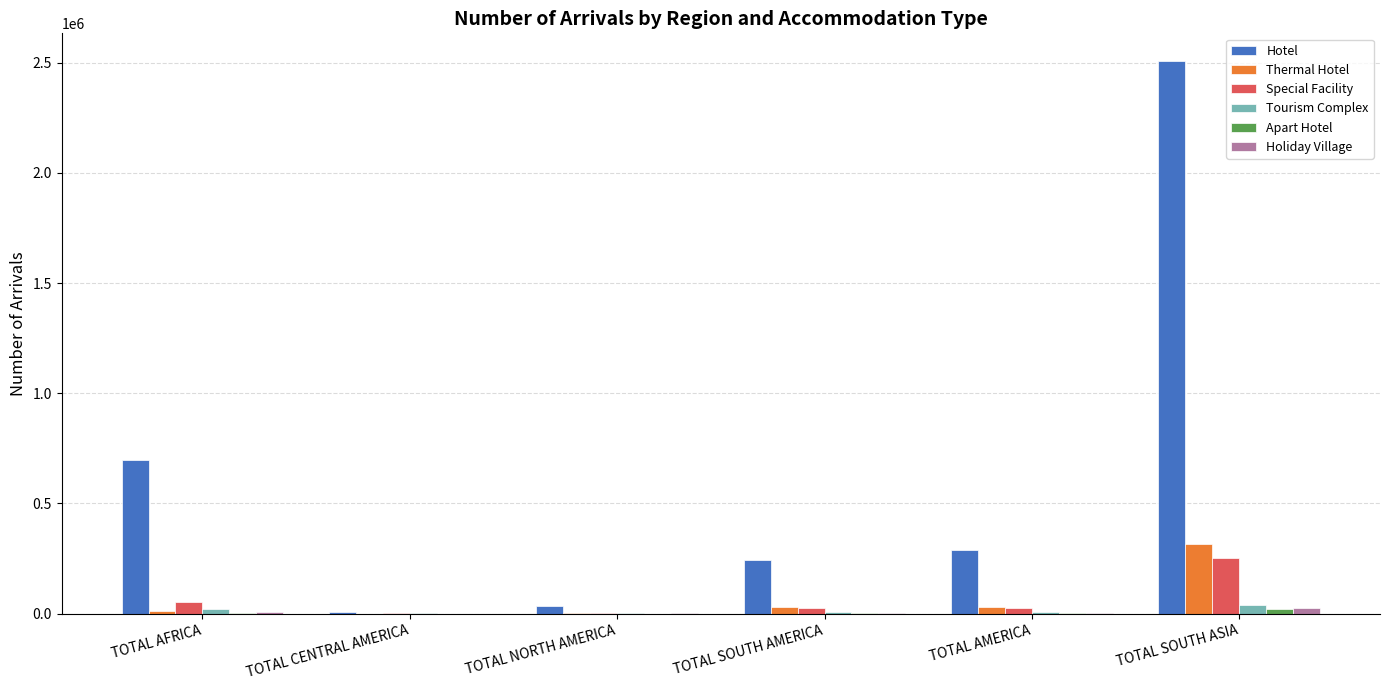

Is it true that Thermal Hotel equals 487050 at TOTAL SOUTH ASIA?

False